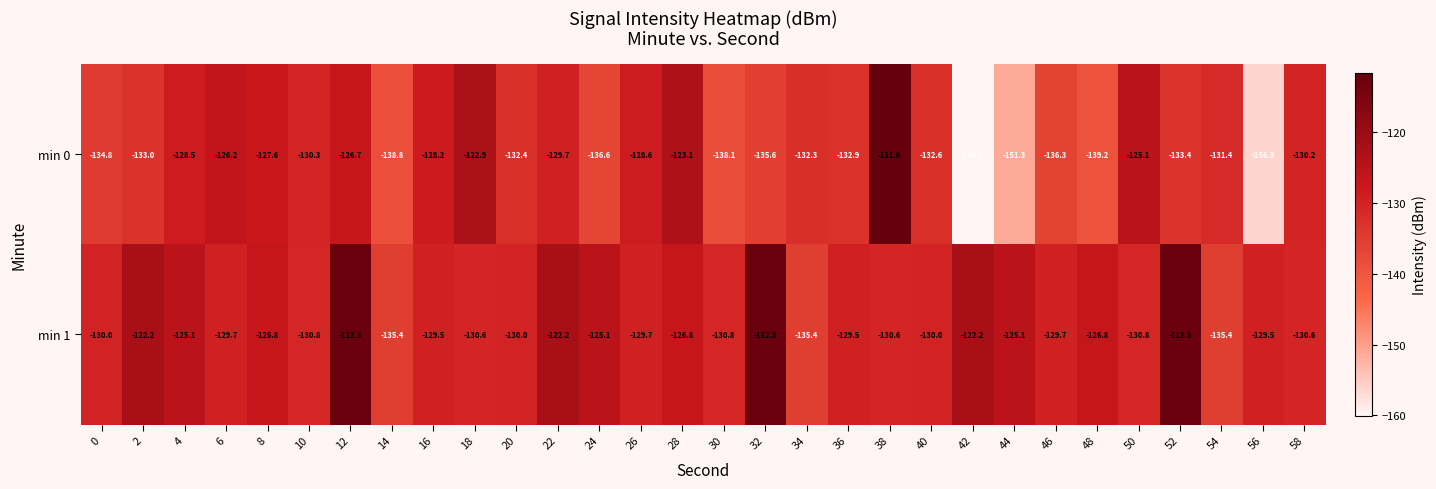

Rank the series by their maximum value, from highest to lowest.

min 0, min 1